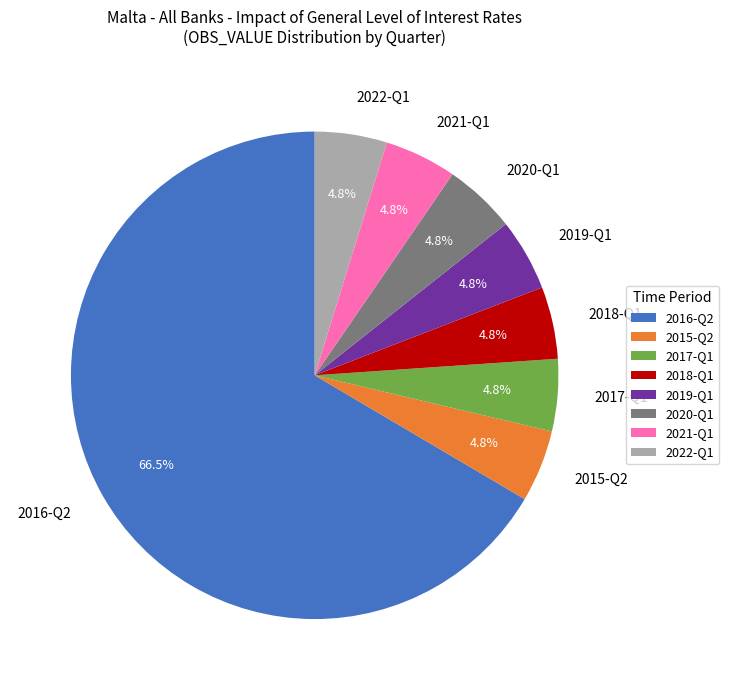

Combined, what portion of the pie is 2020-Q1 and 2015-Q2?

9.6%